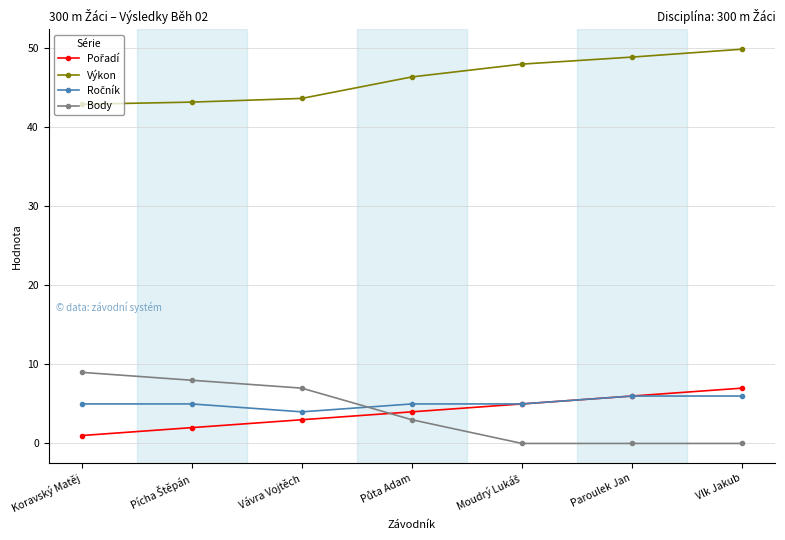

What value does the Výkon series have at Paroulek Jan?

48.9